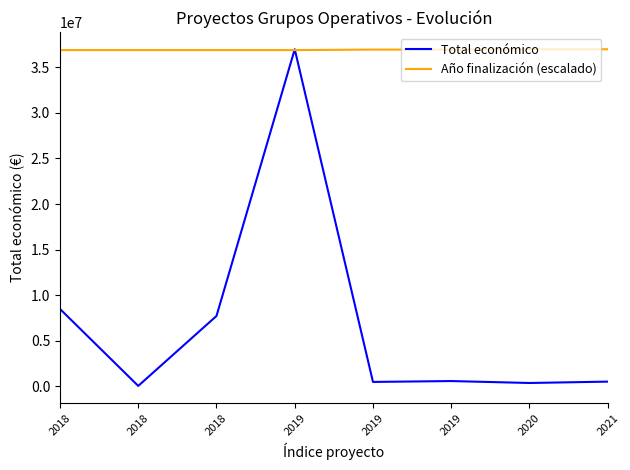

List the series in order of their peak value, highest first.

Total económico, Año finalización (escalado)